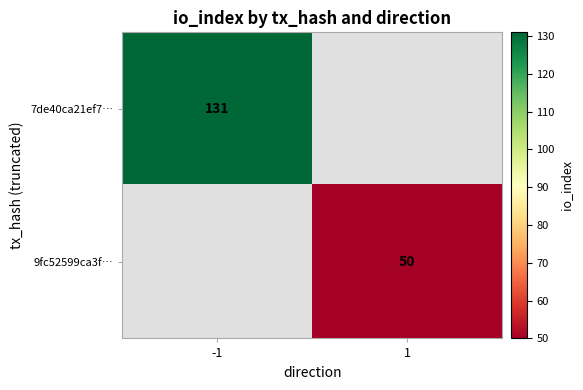

True or false: 7de40ca21ef7… has a value of 131 at -1.

True